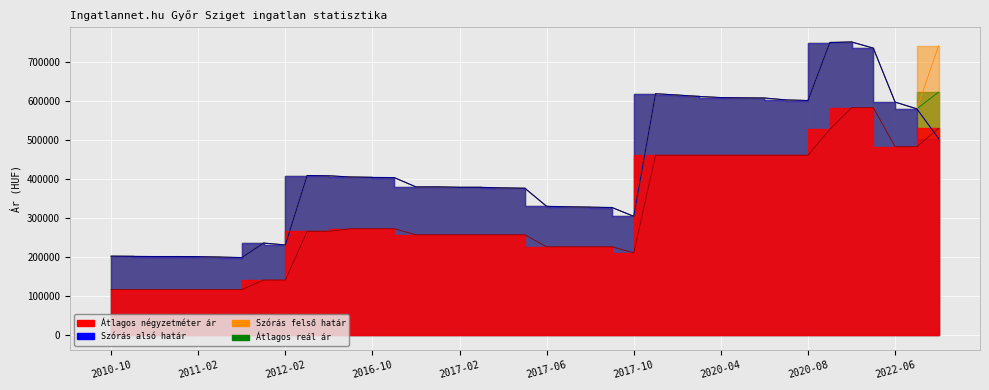

True or false: Átlagos négyzetméter ár has more than 1 interior local peaks.

False